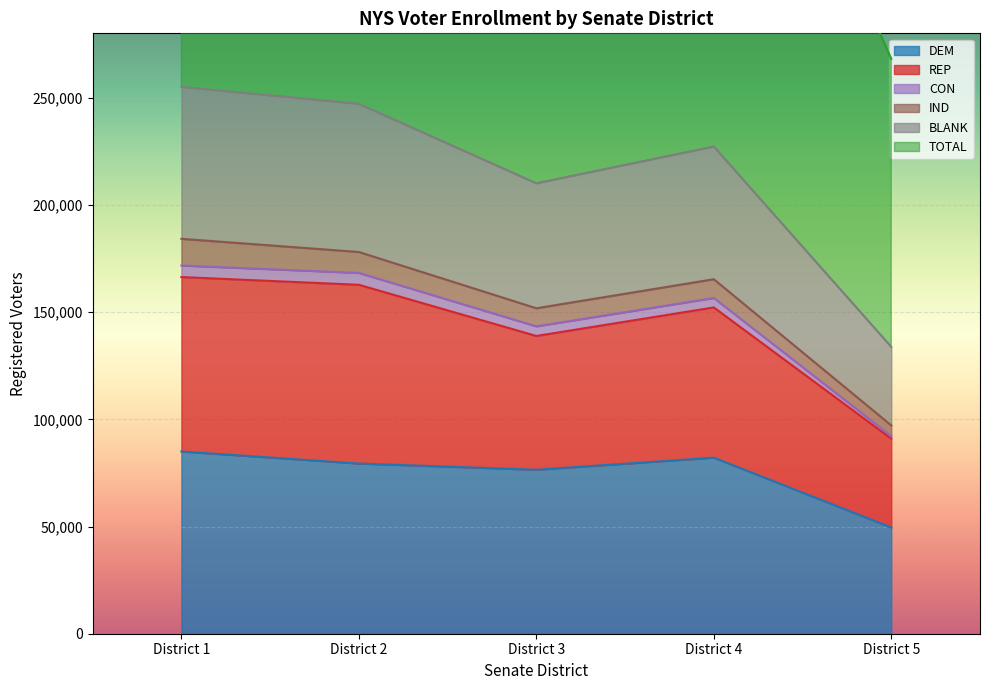

At which label is DEM closest to 67268?

District 3